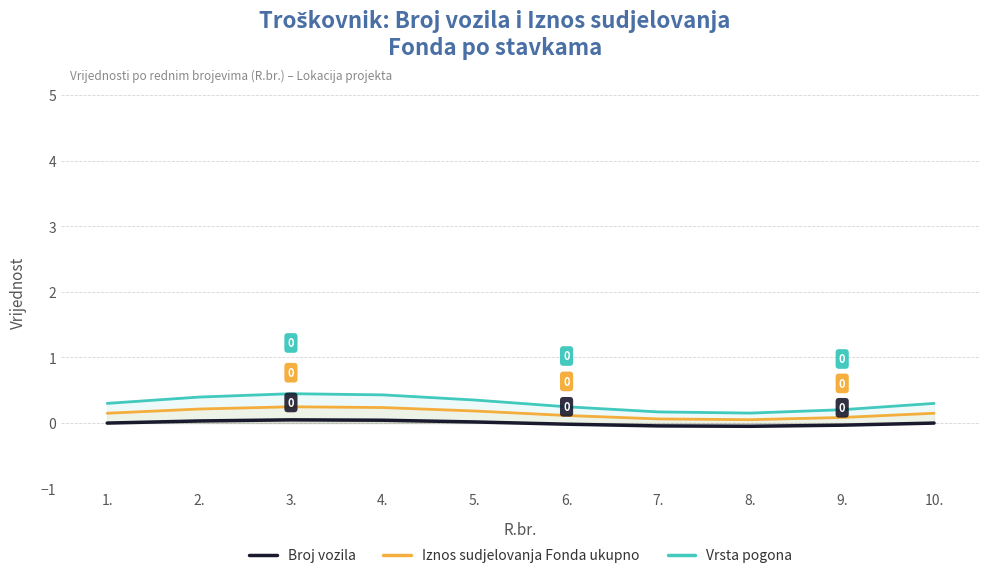

Between 9. and 1., which is larger?

1.